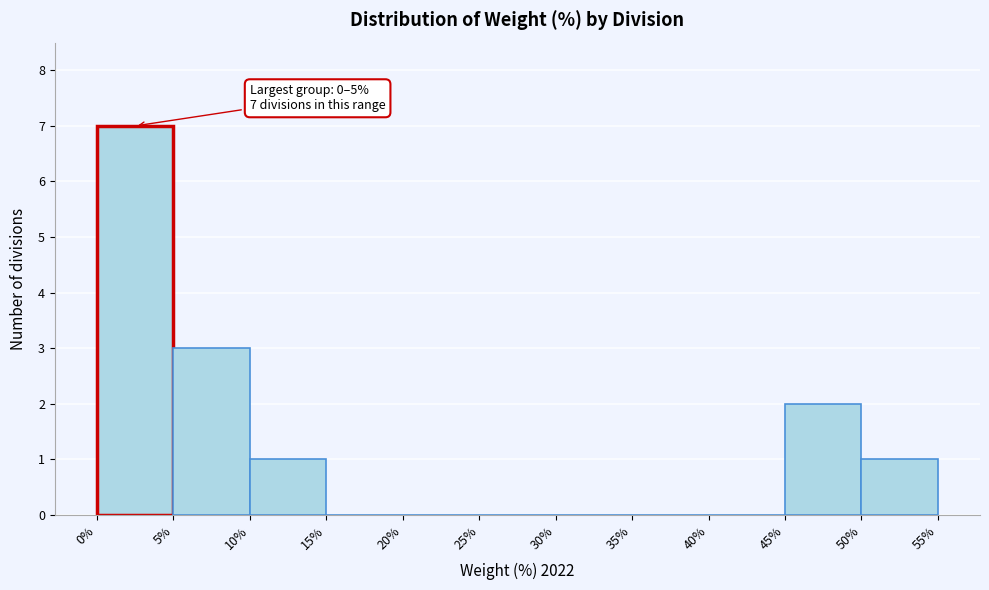

Which range on the x-axis has the tallest bar?

0% to 5%